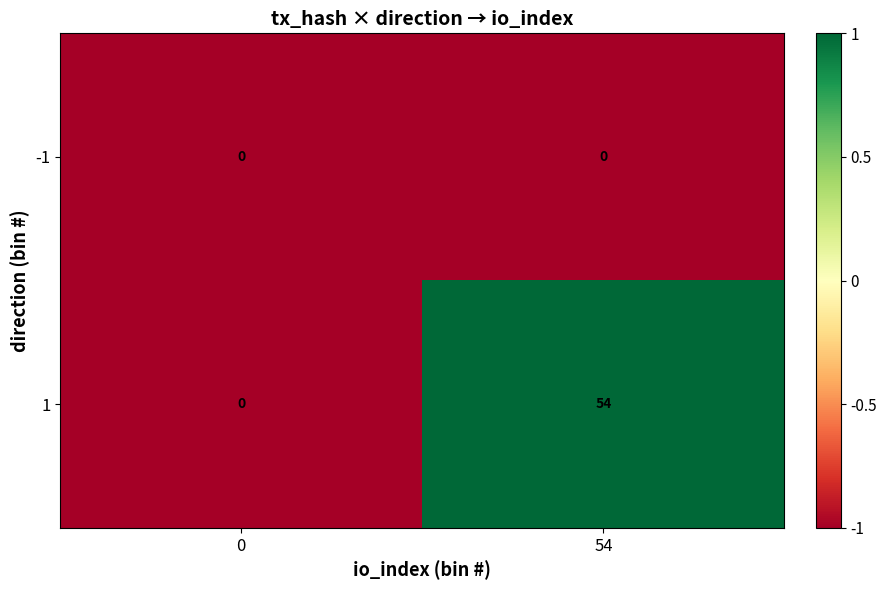

What is the greatest value displayed?

54